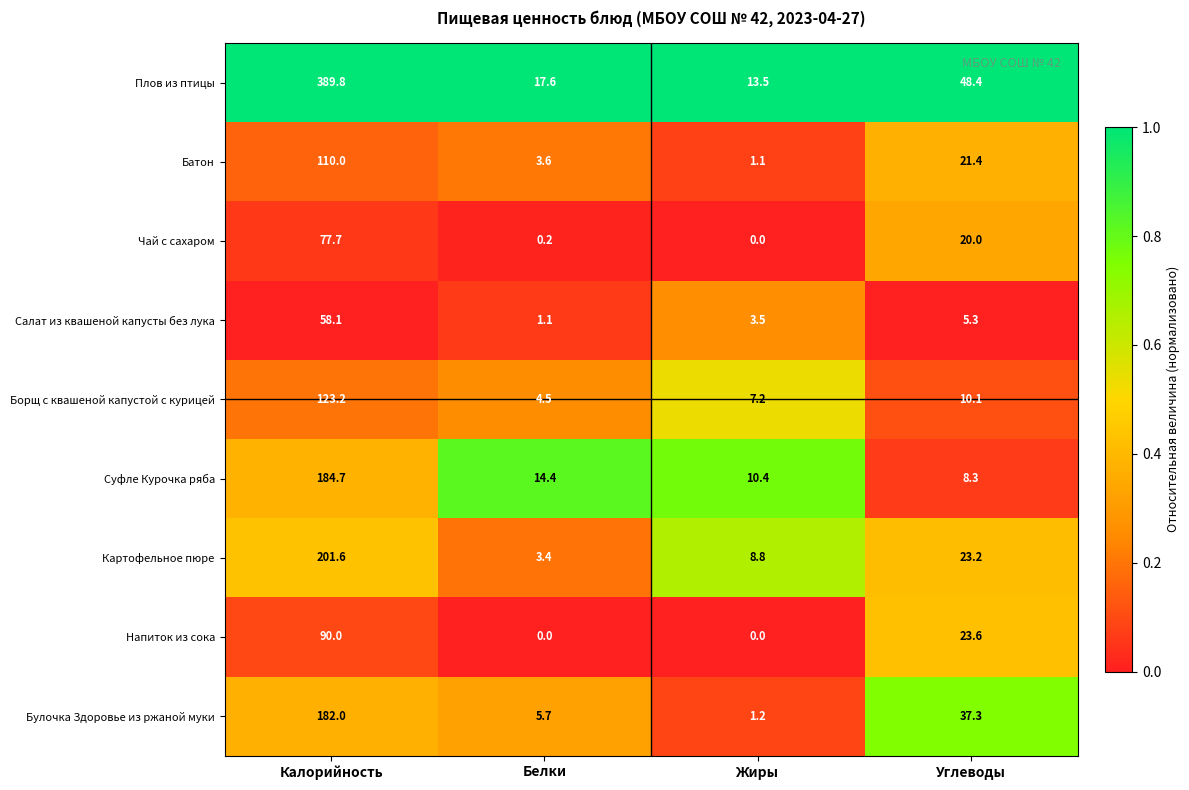

At which category is the sum across all series the highest?

Калорийность